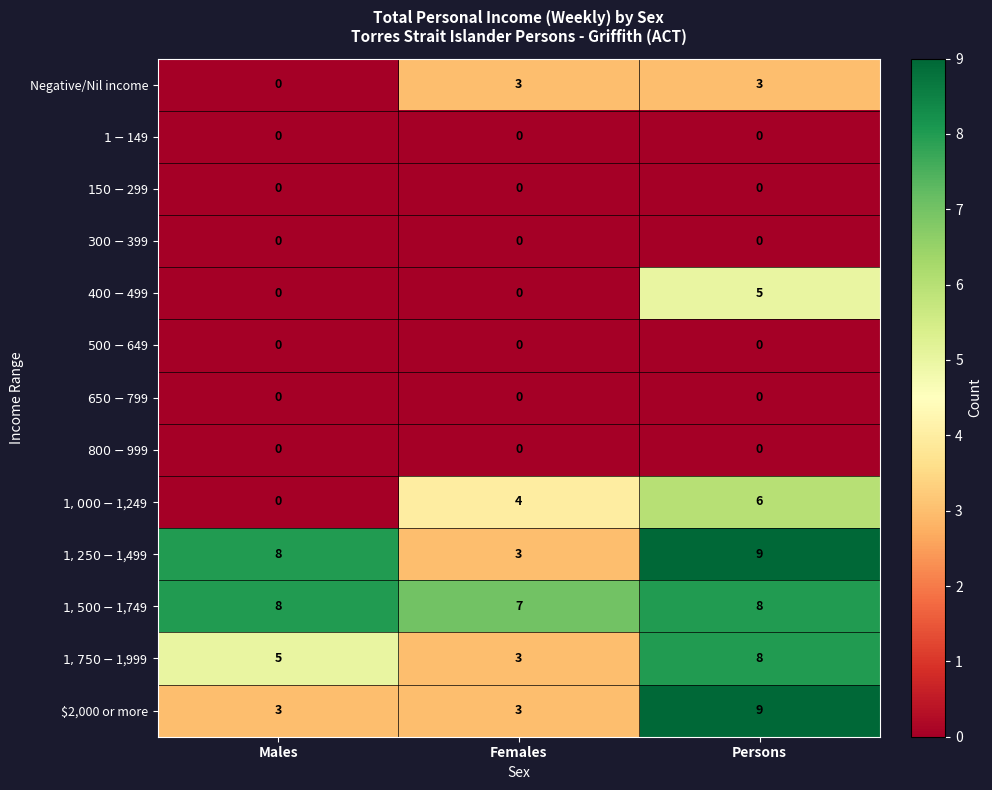

The $2,000 or more series shows 2 at Females. True or false?

False